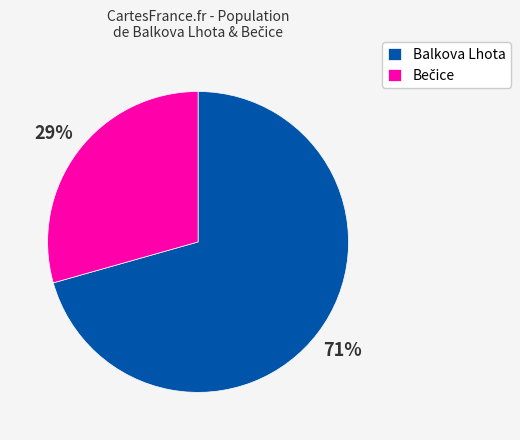

To the nearest percent, what is the average slice percentage?

50%